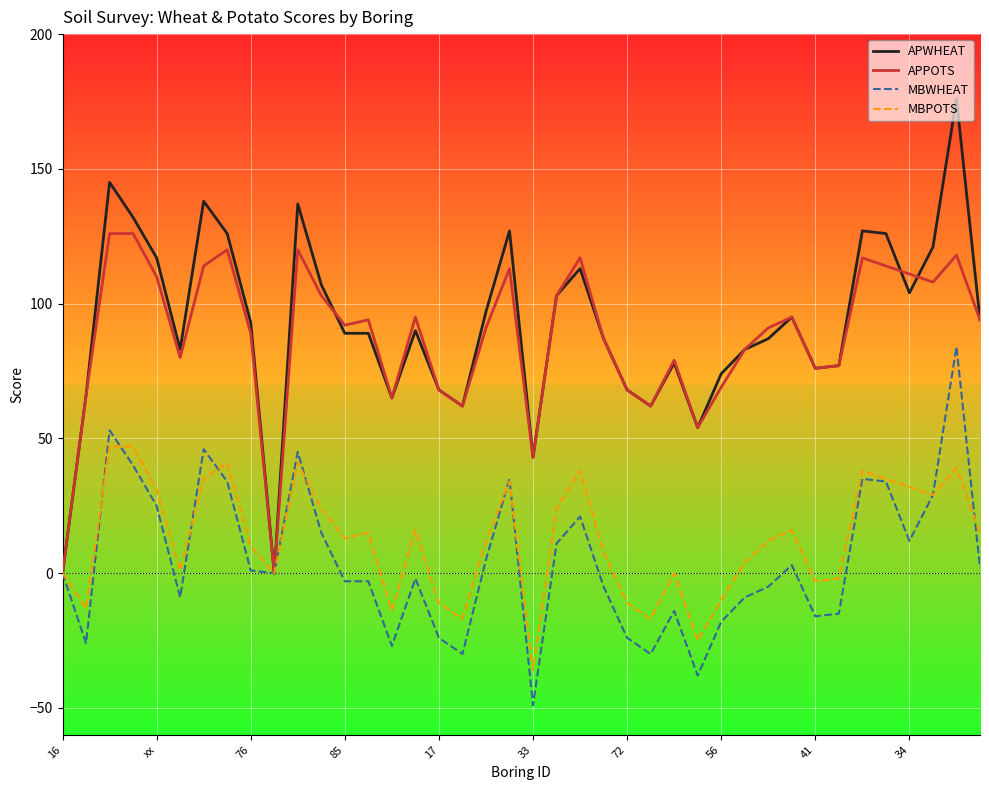

List the series in order of their peak value, lowest first.

MBPOTS, MBWHEAT, APPOTS, APWHEAT